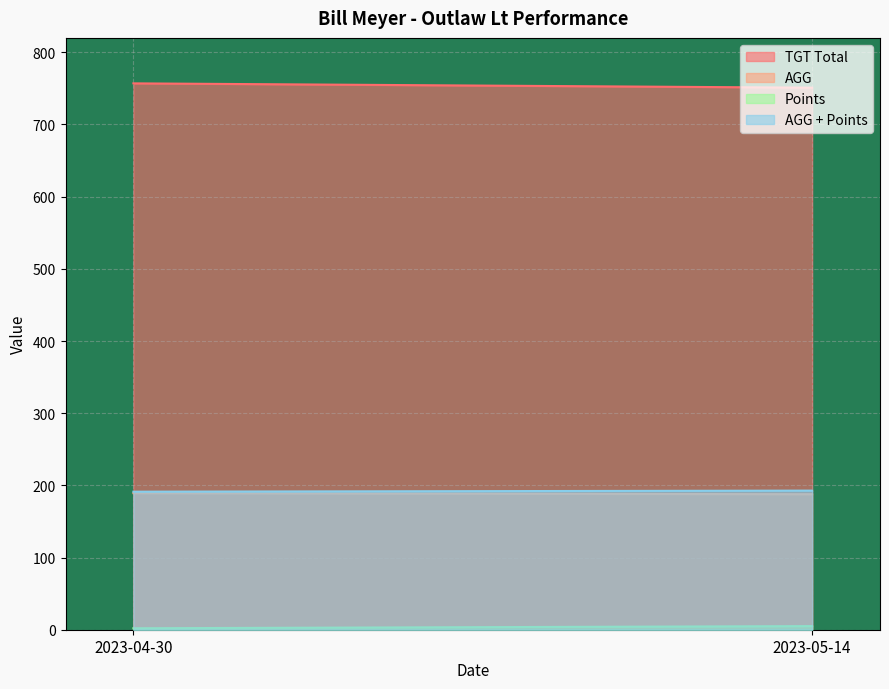

What is the minimum value for AGG + Points?

191.2